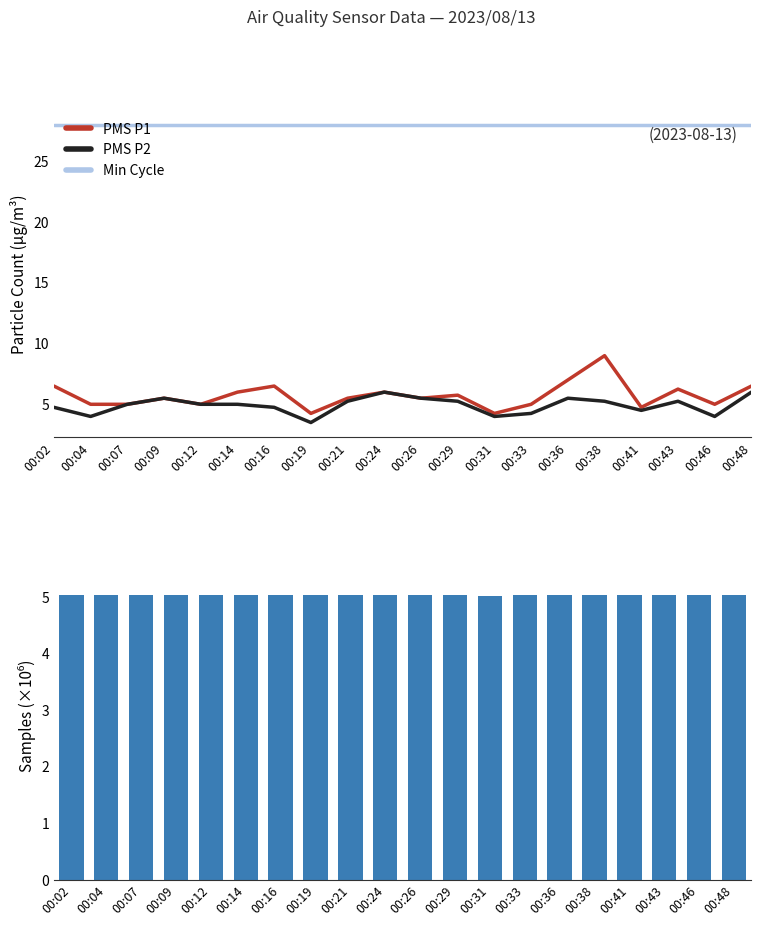

What is the minimum value shown in the chart?

3.5